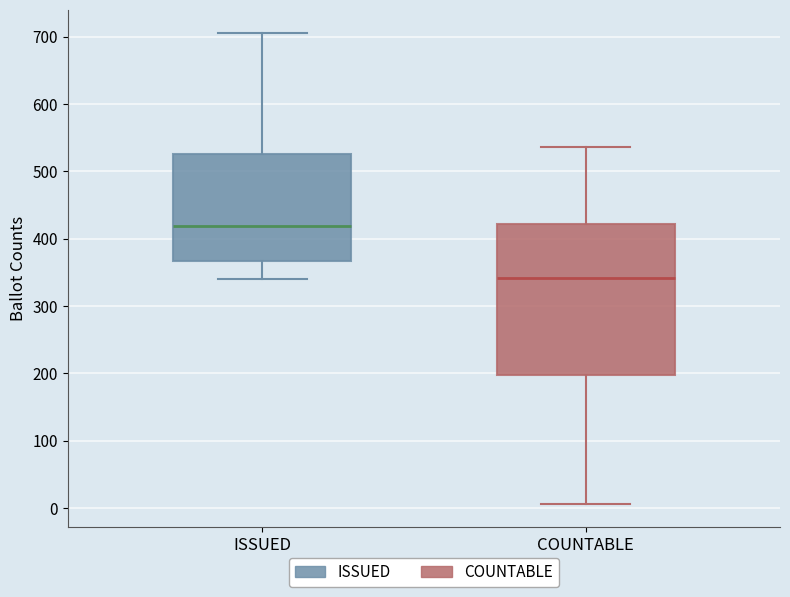

Reading left to right, transcribe this box plot: for each box, give where its median line is, the range the box spans, and where its two whiskers end, as read against the y-axis. The values are not printed on the chart, so give them approximately, as read against the axis.

ISSUED: median 420, box 370 to 530, whiskers 340 to 710
COUNTABLE: median 340, box 200 to 420, whiskers 10 to 540